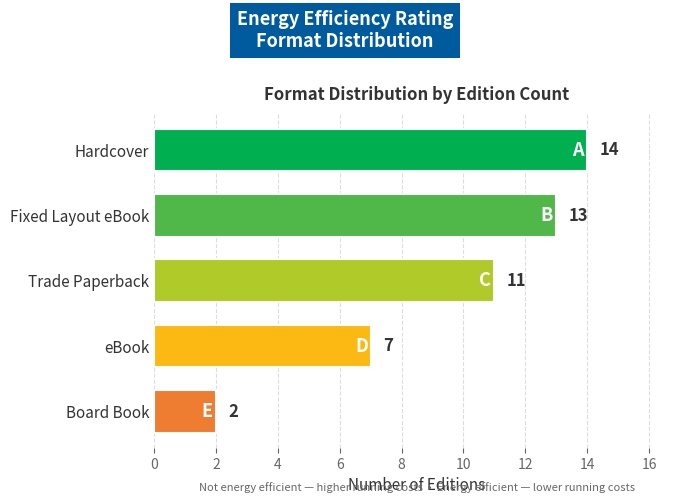

Reading top to bottom, transcribe all the data shown in this chart.

Hardcover=14	Fixed Layout eBook=13	Trade Paperback=11	eBook=7	Board Book=2